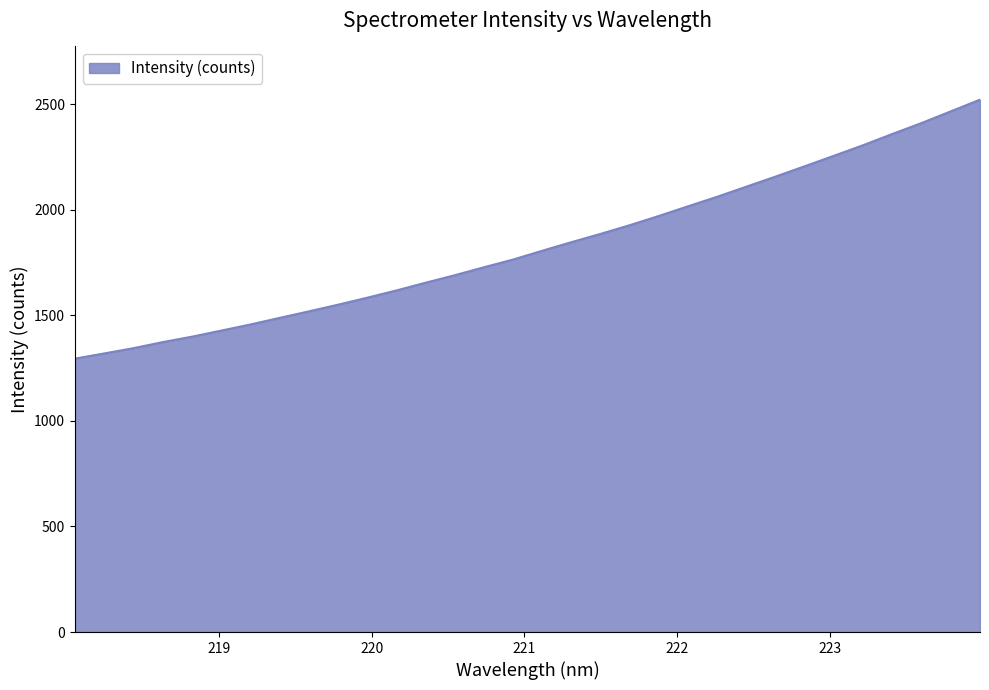

What is the smallest value displayed?

1294.7